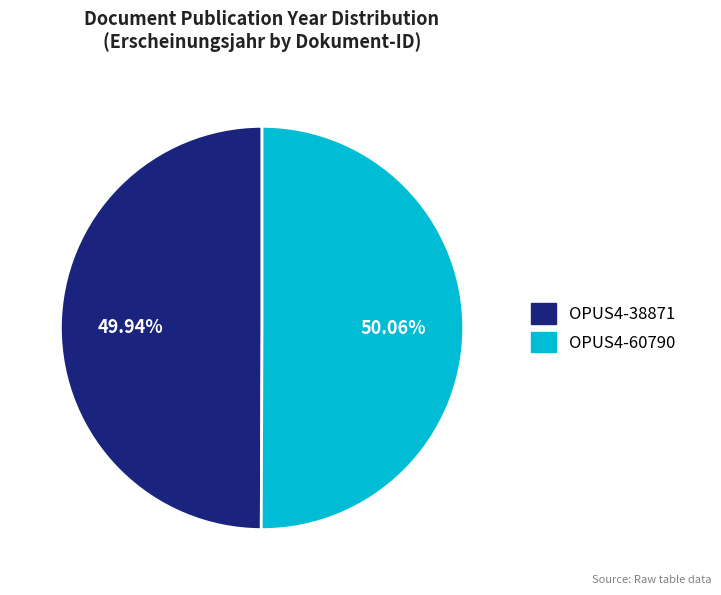

True or false: OPUS4-38871 accounts for 62% of the total.

False